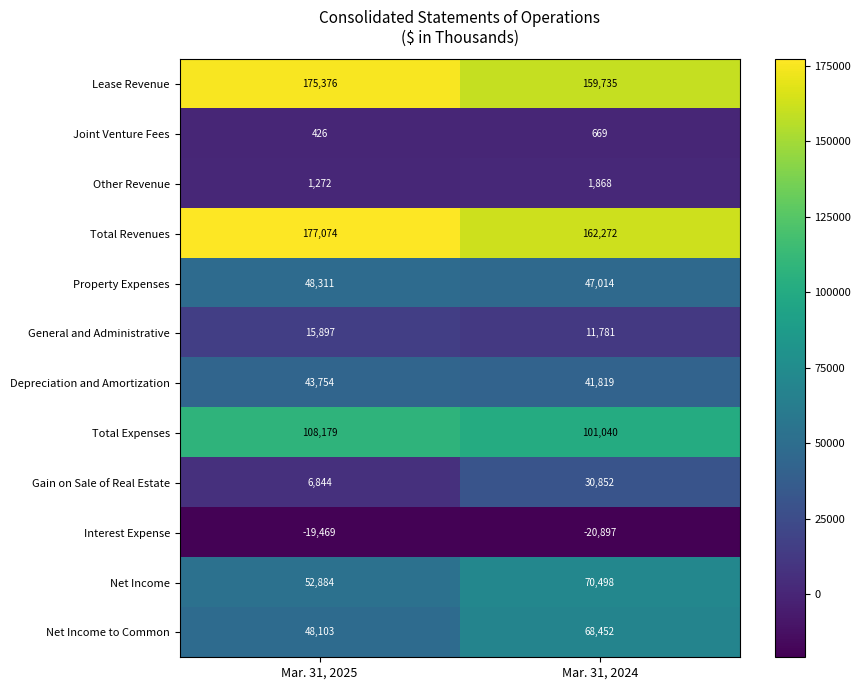

True or false: Joint Venture Fees has a value of 426 at Mar. 31, 2025.

True